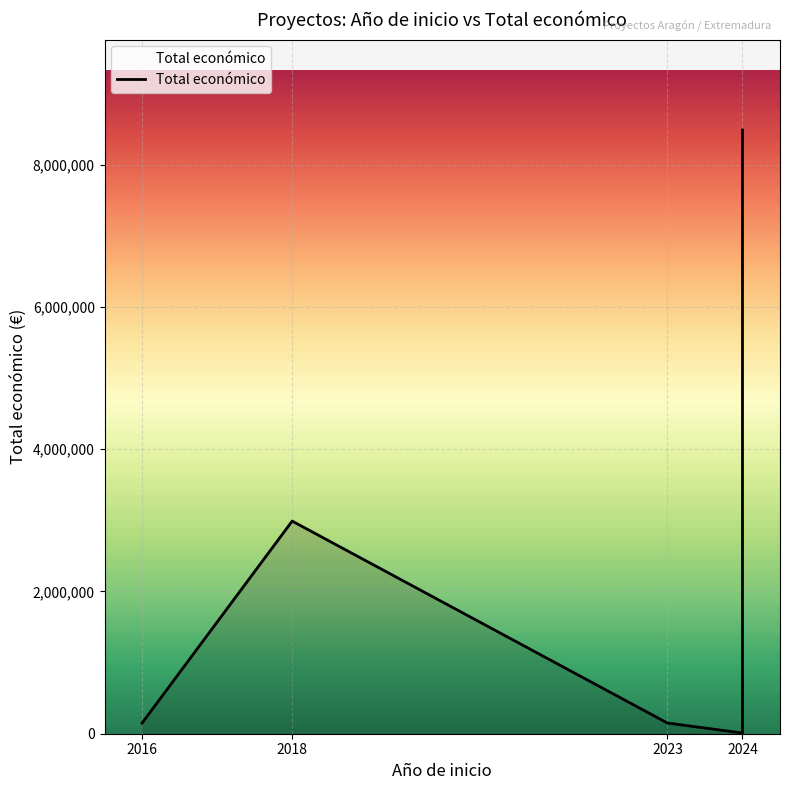

How many data points are less than 150000?

1